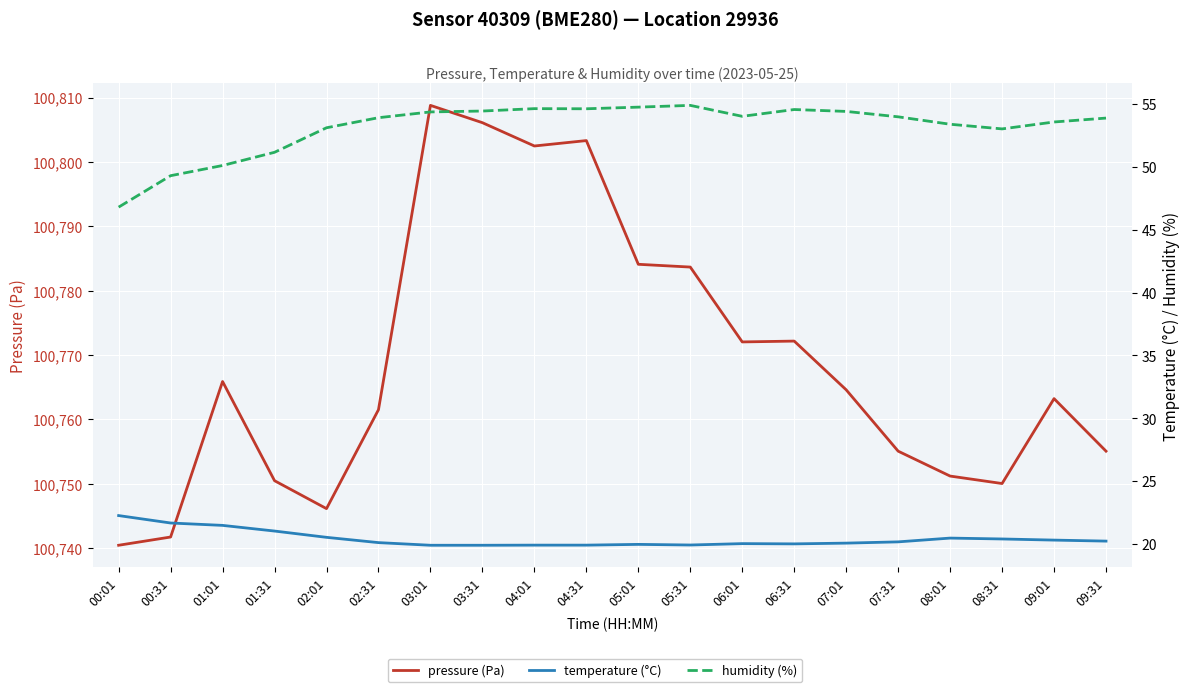

Rank the series at 05:31 from lowest to highest value.

temperature (°C), humidity (%), pressure (Pa)